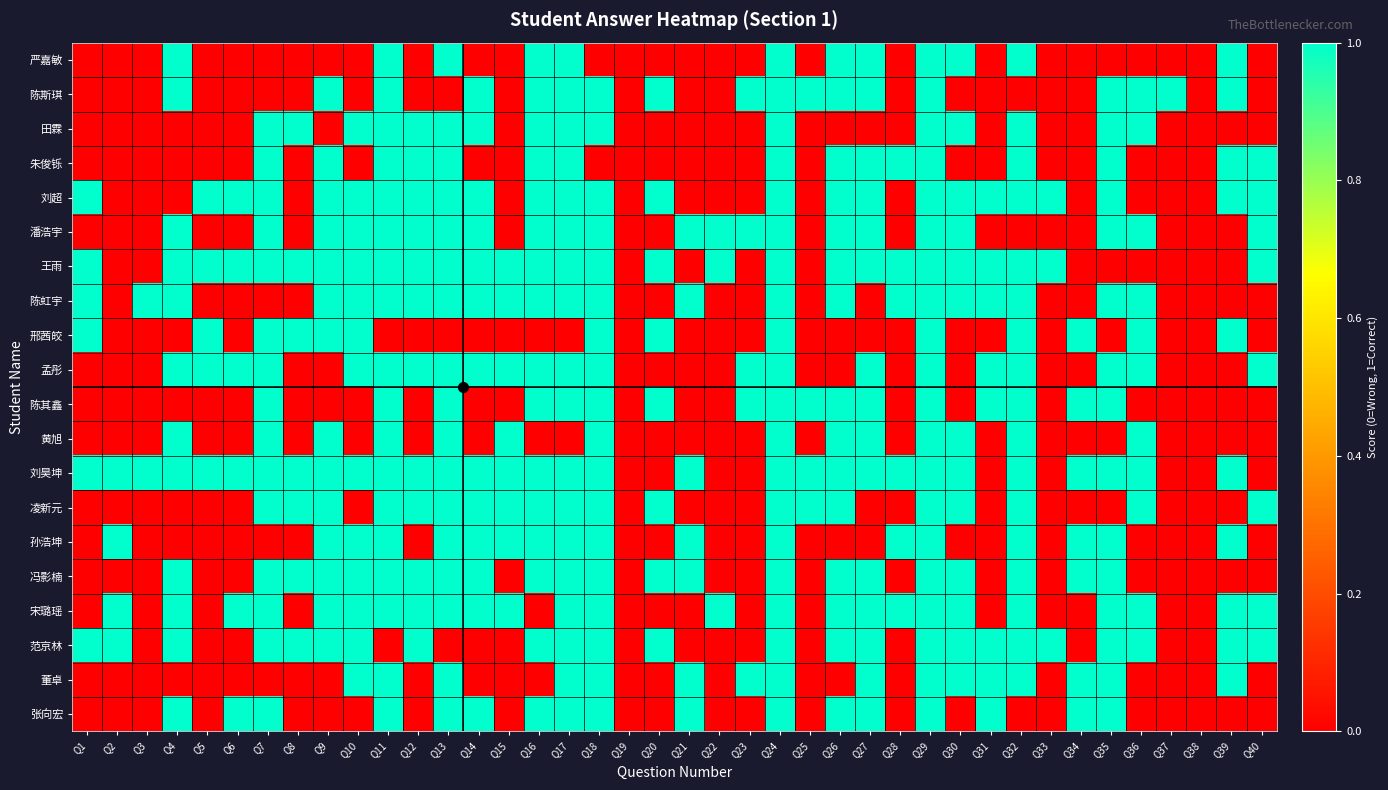

Reading right to left, list all the values displayed in this chart.

严嘉敏: Q40=0	Q39=1	Q38=0	Q37=0	Q36=0	Q35=0	Q34=0	Q33=0	Q32=1	Q31=0	Q30=1	Q29=1	Q28=0	Q27=1	Q26=1	Q25=0	Q24=1	Q23=0	Q22=0	Q21=0	Q20=0	Q19=0	Q18=0	Q17=1	Q16=1	Q15=0	Q14=0	Q13=1	Q12=0	Q11=1	Q10=0	Q9=0	Q8=0	Q7=0	Q6=0	Q5=0	Q4=1	Q3=0	Q2=0	Q1=0
陈斯琪: Q40=0	Q39=1	Q38=0	Q37=1	Q36=1	Q35=1	Q34=0	Q33=0	Q32=0	Q31=0	Q30=0	Q29=1	Q28=0	Q27=1	Q26=1	Q25=1	Q24=1	Q23=1	Q22=0	Q21=0	Q20=1	Q19=0	Q18=1	Q17=1	Q16=1	Q15=0	Q14=1	Q13=0	Q12=0	Q11=1	Q10=0	Q9=1	Q8=0	Q7=0	Q6=0	Q5=0	Q4=1	Q3=0	Q2=0	Q1=0
田霖: Q40=0	Q39=0	Q38=0	Q37=0	Q36=1	Q35=1	Q34=0	Q33=0	Q32=1	Q31=0	Q30=1	Q29=1	Q28=0	Q27=0	Q26=0	Q25=0	Q24=1	Q23=0	Q22=0	Q21=0	Q20=0	Q19=0	Q18=1	Q17=1	Q16=1	Q15=0	Q14=1	Q13=1	Q12=1	Q11=1	Q10=1	Q9=0	Q8=1	Q7=1	Q6=0	Q5=0	Q4=0	Q3=0	Q2=0	Q1=0
朱俊铄: Q40=1	Q39=1	Q38=0	Q37=0	Q36=0	Q35=1	Q34=0	Q33=0	Q32=1	Q31=0	Q30=0	Q29=1	Q28=1	Q27=1	Q26=1	Q25=0	Q24=1	Q23=0	Q22=0	Q21=0	Q20=0	Q19=0	Q18=0	Q17=1	Q16=1	Q15=0	Q14=0	Q13=1	Q12=1	Q11=1	Q10=0	Q9=1	Q8=0	Q7=1	Q6=0	Q5=0	Q4=0	Q3=0	Q2=0	Q1=0
刘超: Q40=1	Q39=1	Q38=0	Q37=0	Q36=0	Q35=1	Q34=0	Q33=1	Q32=1	Q31=1	Q30=1	Q29=1	Q28=0	Q27=1	Q26=1	Q25=0	Q24=1	Q23=0	Q22=0	Q21=0	Q20=1	Q19=0	Q18=1	Q17=1	Q16=1	Q15=0	Q14=1	Q13=1	Q12=1	Q11=1	Q10=1	Q9=1	Q8=0	Q7=1	Q6=1	Q5=1	Q4=0	Q3=0	Q2=0	Q1=1
潘浩宇: Q40=1	Q39=0	Q38=0	Q37=0	Q36=1	Q35=1	Q34=0	Q33=0	Q32=0	Q31=0	Q30=1	Q29=1	Q28=0	Q27=1	Q26=1	Q25=0	Q24=1	Q23=1	Q22=1	Q21=1	Q20=0	Q19=0	Q18=1	Q17=1	Q16=1	Q15=0	Q14=1	Q13=1	Q12=1	Q11=1	Q10=1	Q9=1	Q8=0	Q7=1	Q6=0	Q5=0	Q4=1	Q3=0	Q2=0	Q1=0
王雨: Q40=1	Q39=0	Q38=0	Q37=0	Q36=0	Q35=0	Q34=0	Q33=1	Q32=1	Q31=1	Q30=1	Q29=1	Q28=1	Q27=1	Q26=1	Q25=0	Q24=1	Q23=0	Q22=1	Q21=0	Q20=1	Q19=0	Q18=1	Q17=1	Q16=1	Q15=1	Q14=1	Q13=1	Q12=1	Q11=1	Q10=1	Q9=1	Q8=1	Q7=1	Q6=1	Q5=1	Q4=1	Q3=0	Q2=0	Q1=1
陈虹宇: Q40=0	Q39=0	Q38=0	Q37=0	Q36=1	Q35=1	Q34=0	Q33=0	Q32=1	Q31=1	Q30=1	Q29=1	Q28=1	Q27=0	Q26=1	Q25=0	Q24=1	Q23=0	Q22=0	Q21=1	Q20=0	Q19=0	Q18=1	Q17=1	Q16=1	Q15=1	Q14=1	Q13=1	Q12=1	Q11=1	Q10=1	Q9=1	Q8=0	Q7=0	Q6=0	Q5=0	Q4=1	Q3=1	Q2=0	Q1=1
邢茜皎: Q40=0	Q39=1	Q38=0	Q37=0	Q36=1	Q35=0	Q34=1	Q33=0	Q32=1	Q31=0	Q30=0	Q29=1	Q28=0	Q27=0	Q26=0	Q25=0	Q24=1	Q23=0	Q22=0	Q21=0	Q20=1	Q19=0	Q18=1	Q17=0	Q16=0	Q15=0	Q14=0	Q13=0	Q12=0	Q11=0	Q10=1	Q9=1	Q8=1	Q7=1	Q6=0	Q5=1	Q4=0	Q3=0	Q2=0	Q1=1
孟彤: Q40=1	Q39=0	Q38=0	Q37=0	Q36=1	Q35=1	Q34=0	Q33=0	Q32=1	Q31=1	Q30=0	Q29=1	Q28=0	Q27=1	Q26=0	Q25=0	Q24=1	Q23=1	Q22=0	Q21=0	Q20=0	Q19=0	Q18=1	Q17=1	Q16=1	Q15=1	Q14=1	Q13=1	Q12=1	Q11=1	Q10=1	Q9=0	Q8=0	Q7=1	Q6=1	Q5=1	Q4=1	Q3=0	Q2=0	Q1=0
陈其鑫: Q40=0	Q39=0	Q38=0	Q37=0	Q36=0	Q35=1	Q34=1	Q33=0	Q32=1	Q31=1	Q30=0	Q29=1	Q28=0	Q27=1	Q26=1	Q25=1	Q24=1	Q23=1	Q22=0	Q21=0	Q20=1	Q19=0	Q18=1	Q17=1	Q16=1	Q15=0	Q14=0	Q13=1	Q12=0	Q11=1	Q10=0	Q9=0	Q8=0	Q7=1	Q6=0	Q5=0	Q4=0	Q3=0	Q2=0	Q1=0
黄旭: Q40=0	Q39=0	Q38=0	Q37=0	Q36=1	Q35=0	Q34=0	Q33=0	Q32=1	Q31=0	Q30=1	Q29=1	Q28=0	Q27=1	Q26=1	Q25=0	Q24=1	Q23=0	Q22=0	Q21=0	Q20=0	Q19=0	Q18=1	Q17=0	Q16=0	Q15=1	Q14=0	Q13=1	Q12=0	Q11=1	Q10=0	Q9=1	Q8=0	Q7=1	Q6=0	Q5=0	Q4=1	Q3=0	Q2=0	Q1=0
刘昊坤: Q40=0	Q39=1	Q38=0	Q37=0	Q36=1	Q35=1	Q34=1	Q33=0	Q32=1	Q31=0	Q30=1	Q29=1	Q28=1	Q27=1	Q26=1	Q25=1	Q24=1	Q23=0	Q22=0	Q21=1	Q20=0	Q19=0	Q18=1	Q17=1	Q16=1	Q15=1	Q14=1	Q13=1	Q12=1	Q11=1	Q10=1	Q9=1	Q8=1	Q7=1	Q6=1	Q5=1	Q4=1	Q3=1	Q2=1	Q1=1
凌新元: Q40=1	Q39=0	Q38=0	Q37=0	Q36=1	Q35=0	Q34=0	Q33=0	Q32=1	Q31=0	Q30=1	Q29=1	Q28=0	Q27=0	Q26=1	Q25=1	Q24=1	Q23=0	Q22=0	Q21=0	Q20=1	Q19=0	Q18=1	Q17=1	Q16=1	Q15=1	Q14=1	Q13=1	Q12=1	Q11=1	Q10=0	Q9=1	Q8=1	Q7=1	Q6=0	Q5=0	Q4=0	Q3=0	Q2=0	Q1=0
孙浩坤: Q40=0	Q39=1	Q38=0	Q37=0	Q36=0	Q35=1	Q34=1	Q33=0	Q32=1	Q31=0	Q30=0	Q29=1	Q28=1	Q27=0	Q26=0	Q25=0	Q24=1	Q23=0	Q22=0	Q21=1	Q20=0	Q19=0	Q18=1	Q17=1	Q16=1	Q15=1	Q14=1	Q13=1	Q12=0	Q11=1	Q10=1	Q9=1	Q8=0	Q7=0	Q6=0	Q5=0	Q4=0	Q3=0	Q2=1	Q1=0
冯影楠: Q40=0	Q39=0	Q38=0	Q37=0	Q36=0	Q35=1	Q34=1	Q33=0	Q32=1	Q31=0	Q30=1	Q29=1	Q28=0	Q27=1	Q26=1	Q25=0	Q24=1	Q23=0	Q22=0	Q21=1	Q20=1	Q19=0	Q18=1	Q17=1	Q16=1	Q15=0	Q14=1	Q13=1	Q12=1	Q11=1	Q10=1	Q9=1	Q8=1	Q7=1	Q6=0	Q5=0	Q4=1	Q3=0	Q2=0	Q1=0
宋璐瑶: Q40=1	Q39=1	Q38=0	Q37=0	Q36=1	Q35=1	Q34=0	Q33=0	Q32=1	Q31=0	Q30=1	Q29=1	Q28=1	Q27=1	Q26=1	Q25=0	Q24=1	Q23=0	Q22=1	Q21=0	Q20=0	Q19=0	Q18=1	Q17=1	Q16=0	Q15=1	Q14=1	Q13=1	Q12=1	Q11=1	Q10=1	Q9=1	Q8=0	Q7=1	Q6=1	Q5=0	Q4=1	Q3=0	Q2=1	Q1=0
范京林: Q40=1	Q39=1	Q38=0	Q37=0	Q36=1	Q35=1	Q34=0	Q33=1	Q32=1	Q31=1	Q30=1	Q29=1	Q28=0	Q27=1	Q26=1	Q25=0	Q24=1	Q23=0	Q22=0	Q21=0	Q20=1	Q19=0	Q18=1	Q17=1	Q16=1	Q15=0	Q14=0	Q13=0	Q12=1	Q11=0	Q10=1	Q9=1	Q8=1	Q7=1	Q6=0	Q5=0	Q4=1	Q3=0	Q2=1	Q1=1
董卓: Q40=0	Q39=1	Q38=0	Q37=0	Q36=0	Q35=1	Q34=1	Q33=0	Q32=1	Q31=1	Q30=1	Q29=1	Q28=0	Q27=1	Q26=0	Q25=0	Q24=1	Q23=1	Q22=0	Q21=1	Q20=0	Q19=0	Q18=1	Q17=1	Q16=0	Q15=0	Q14=0	Q13=1	Q12=0	Q11=1	Q10=1	Q9=0	Q8=0	Q7=0	Q6=0	Q5=0	Q4=0	Q3=0	Q2=0	Q1=0
张向宏: Q40=0	Q39=0	Q38=0	Q37=0	Q36=0	Q35=1	Q34=1	Q33=0	Q32=0	Q31=1	Q30=0	Q29=1	Q28=0	Q27=1	Q26=1	Q25=0	Q24=1	Q23=0	Q22=0	Q21=1	Q20=0	Q19=0	Q18=1	Q17=1	Q16=1	Q15=0	Q14=1	Q13=1	Q12=0	Q11=1	Q10=0	Q9=0	Q8=0	Q7=1	Q6=1	Q5=0	Q4=1	Q3=0	Q2=0	Q1=0